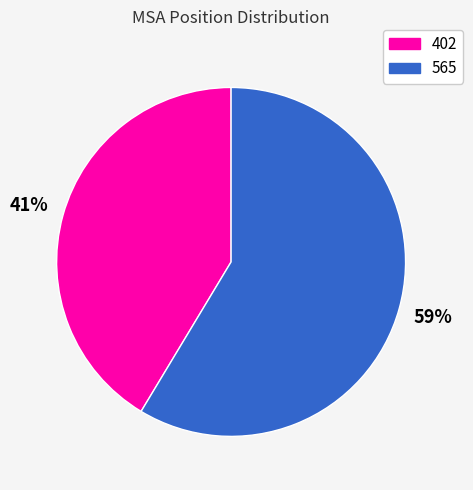

Which slice is the largest?

565